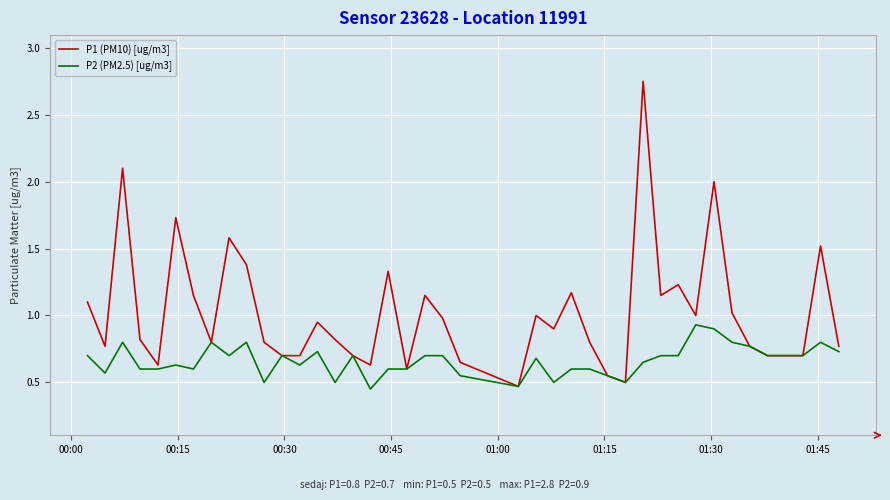

Which series has the largest total across all categories?

P1 (PM10) [ug/m3]